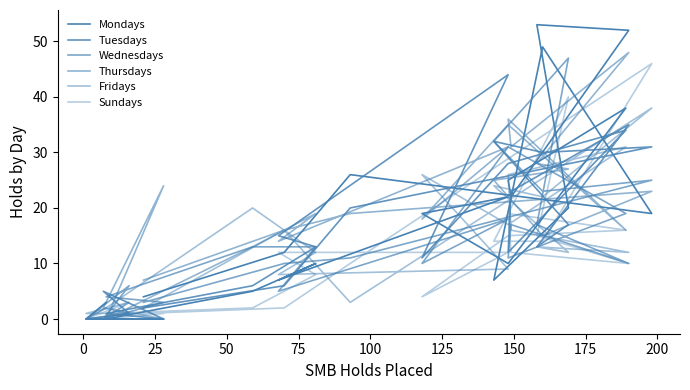

What is the approximate value of Mondays at 200?

22